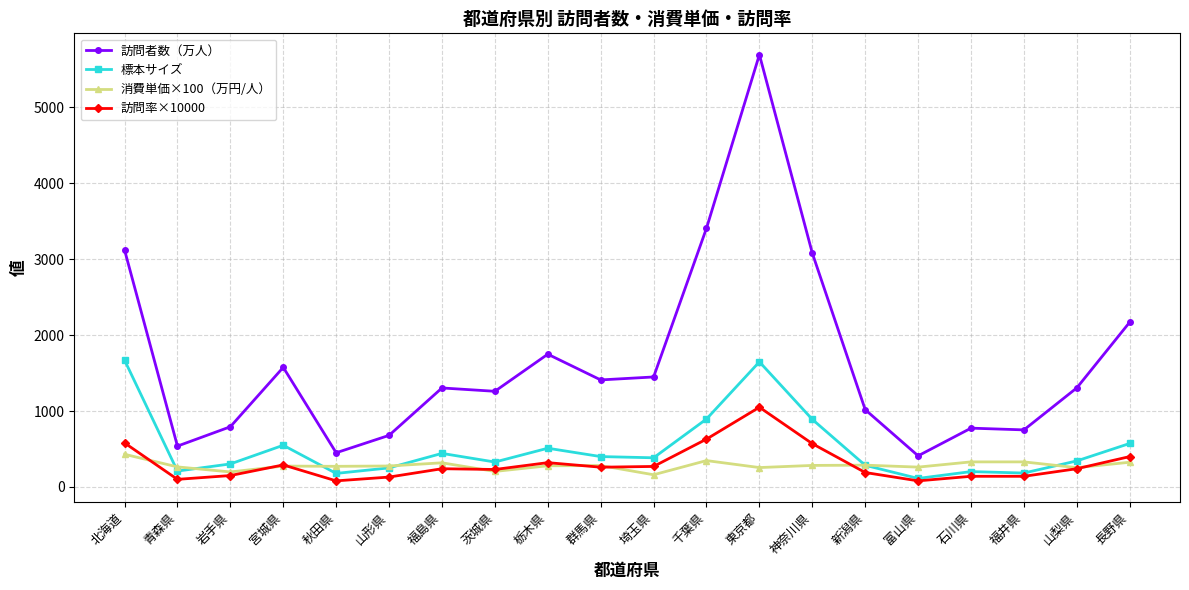

How many data points in 標本サイズ are less than 384?

10